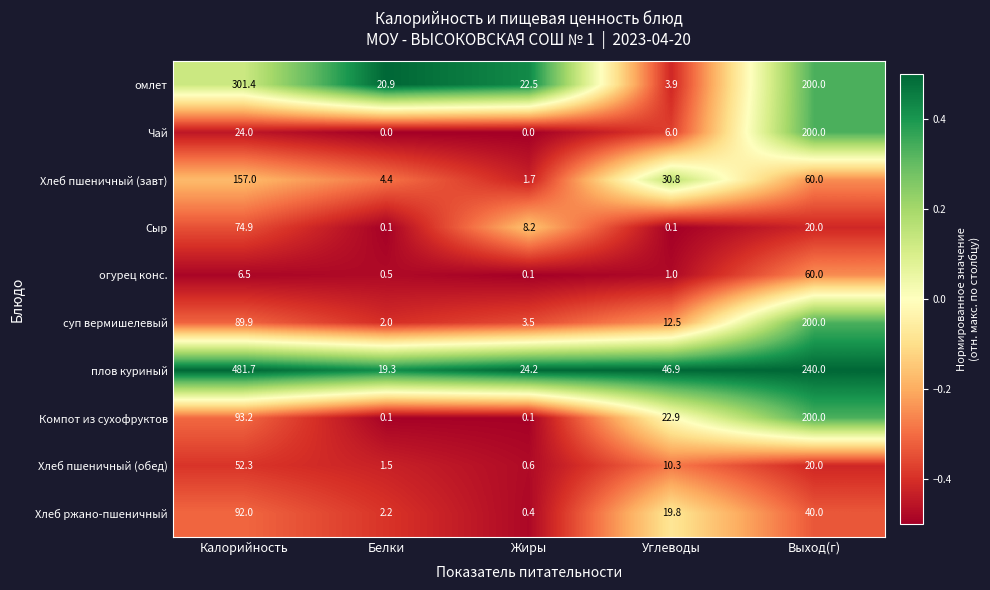

Is it true that омлет equals 6.6 at Углеводы?

False